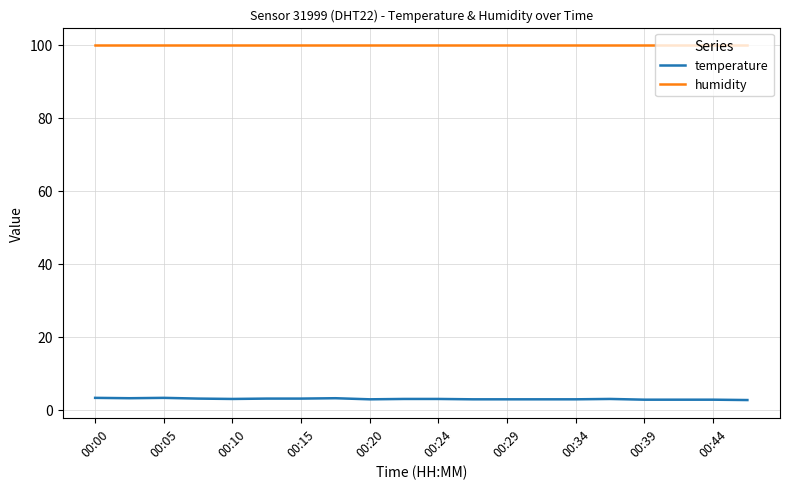

Rank the series by their maximum value, from highest to lowest.

humidity, temperature